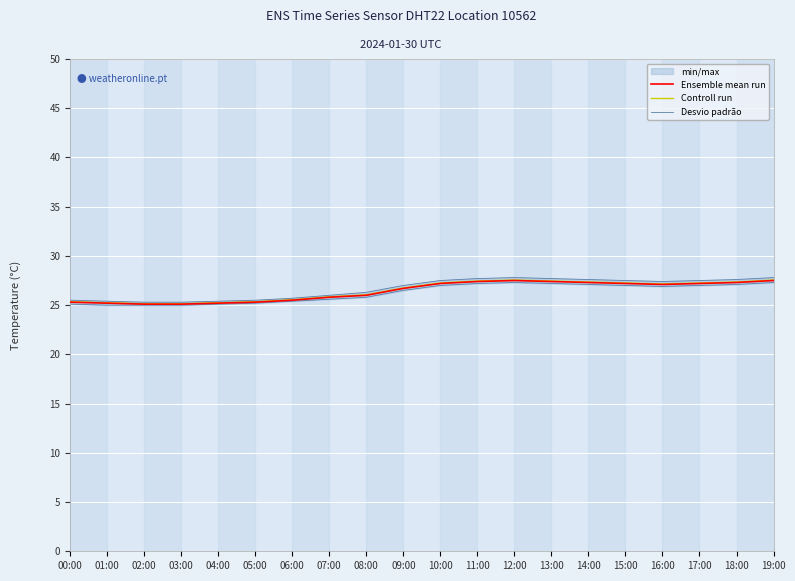

Is it true that Desvio padrão equals 8.8 at 15:00?

False